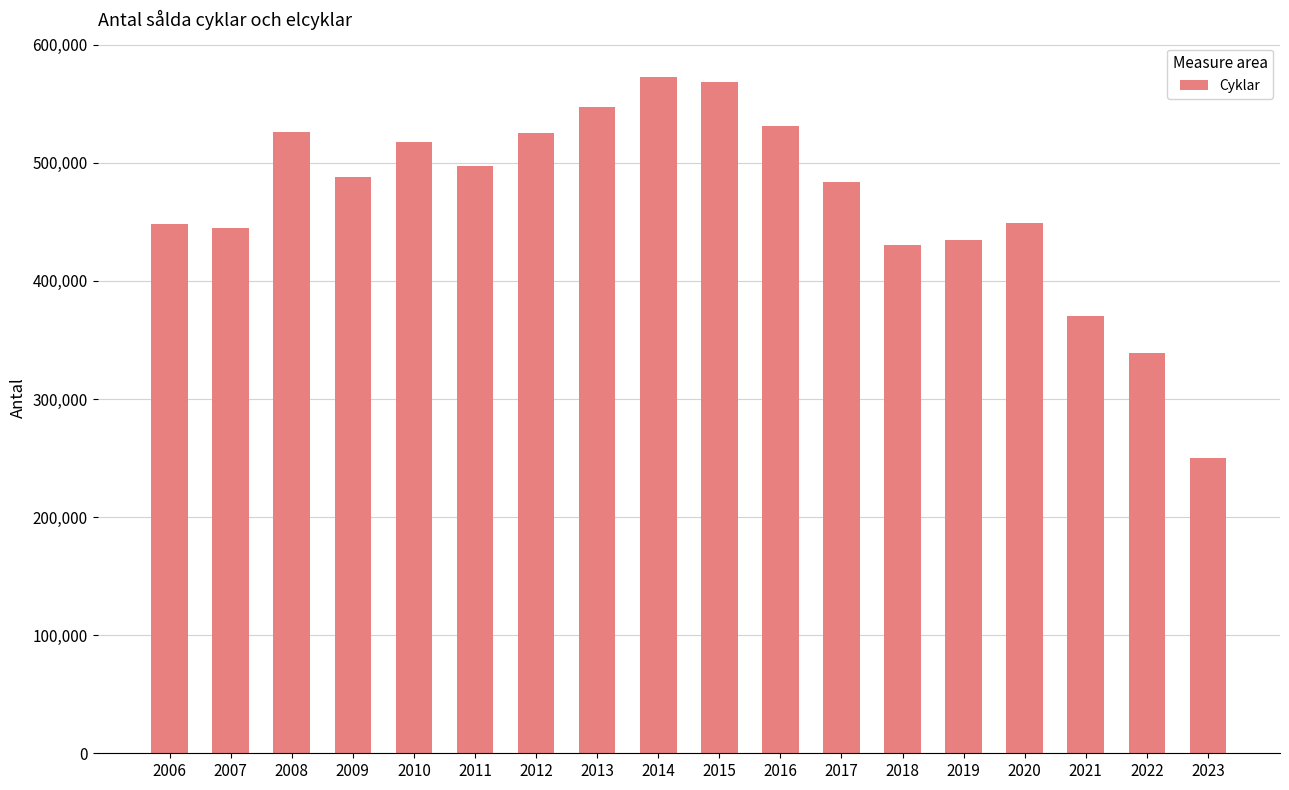

Read the value at 2018, to the nearest 100.

430000